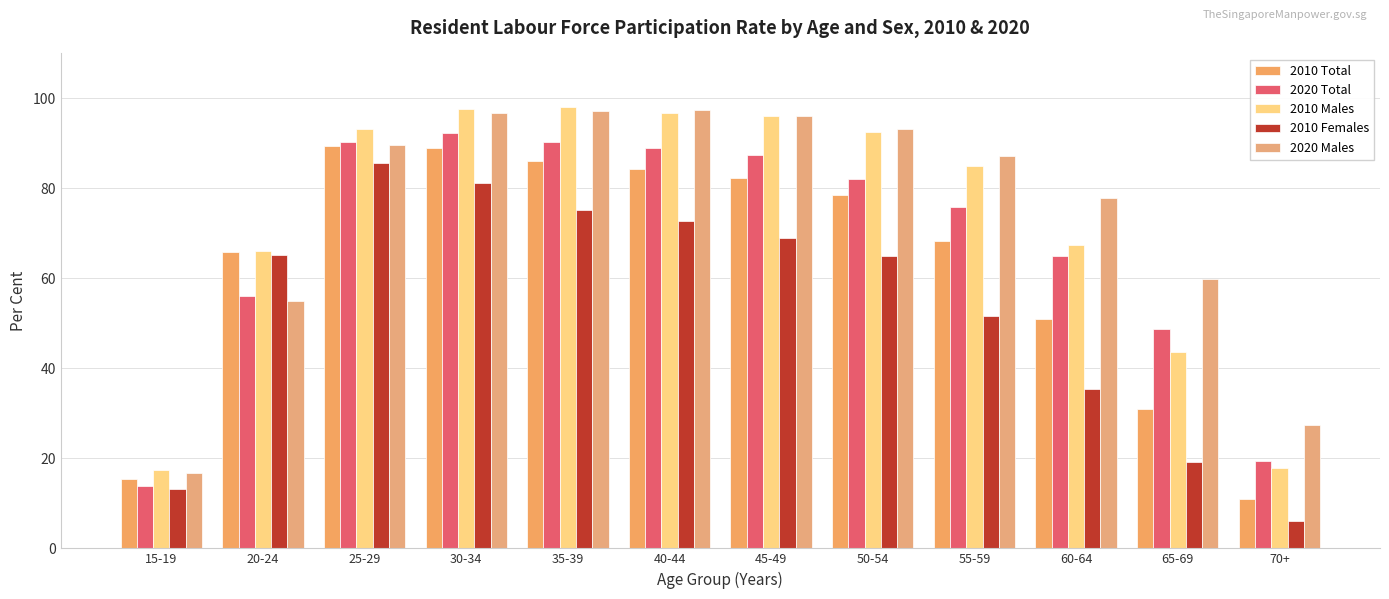

How many bars are there in each group?

5